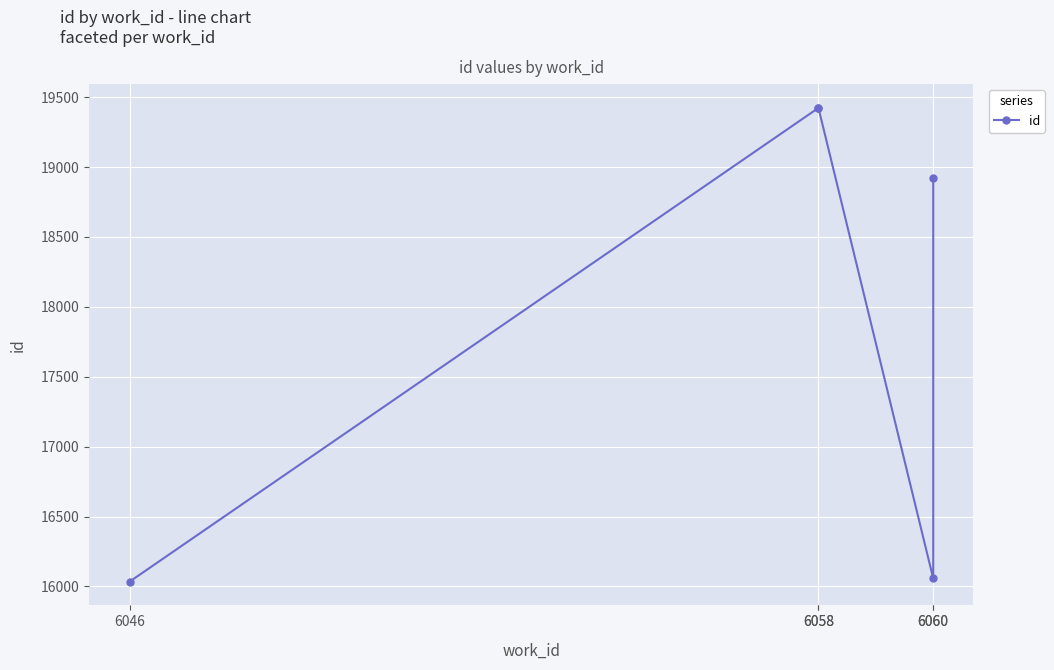

How many distinct data groups are displayed?

1